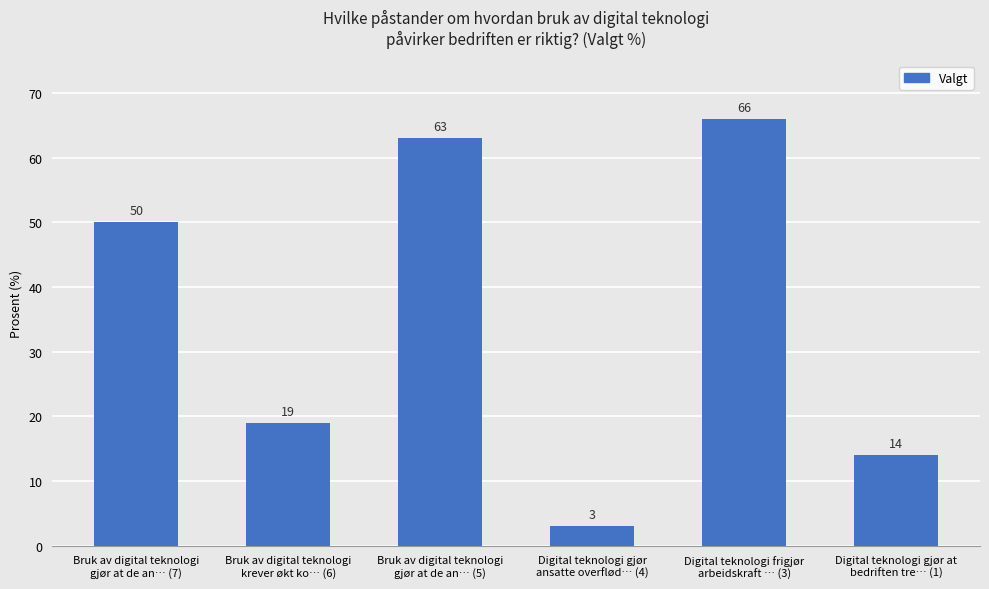

Rank the categories by value from highest to lowest.

Digital teknologi frigjør
arbeidskraft … (3), Bruk av digital teknologi
gjør at de an… (5), Bruk av digital teknologi
gjør at de an… (7), Bruk av digital teknologi
krever økt ko… (6), Digital teknologi gjør at
bedriften tre… (1), Digital teknologi gjør
ansatte overflød… (4)